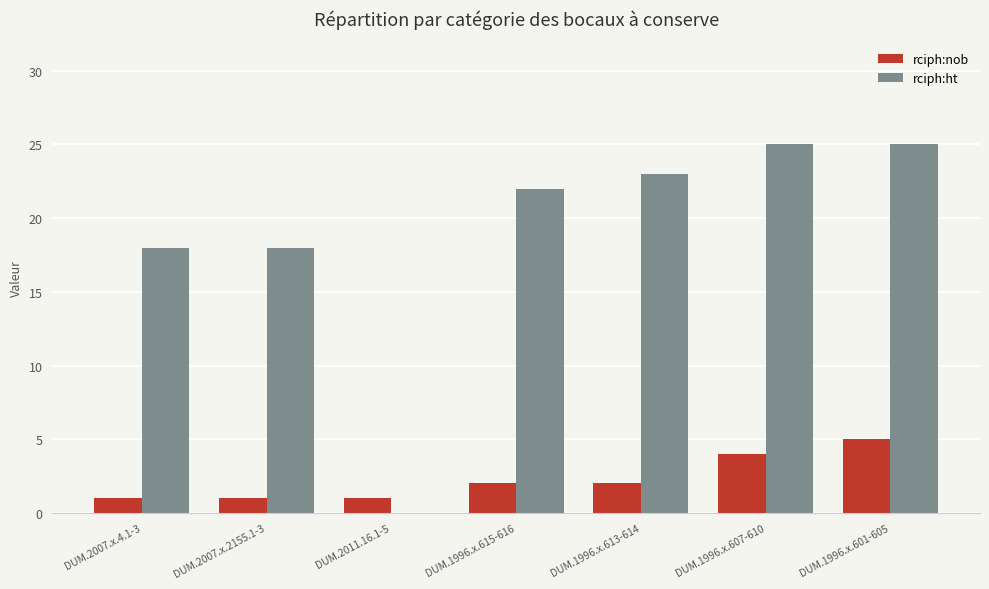

How many groups of bars are there?

7